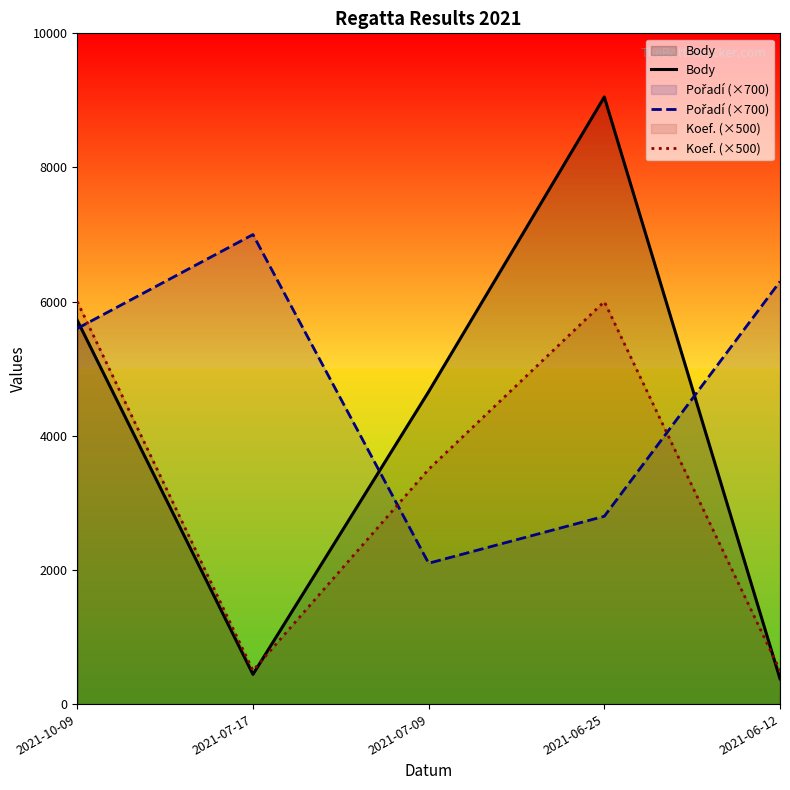

True or false: Pořadí (×700) and Koef. (×500) cross at least once.

True